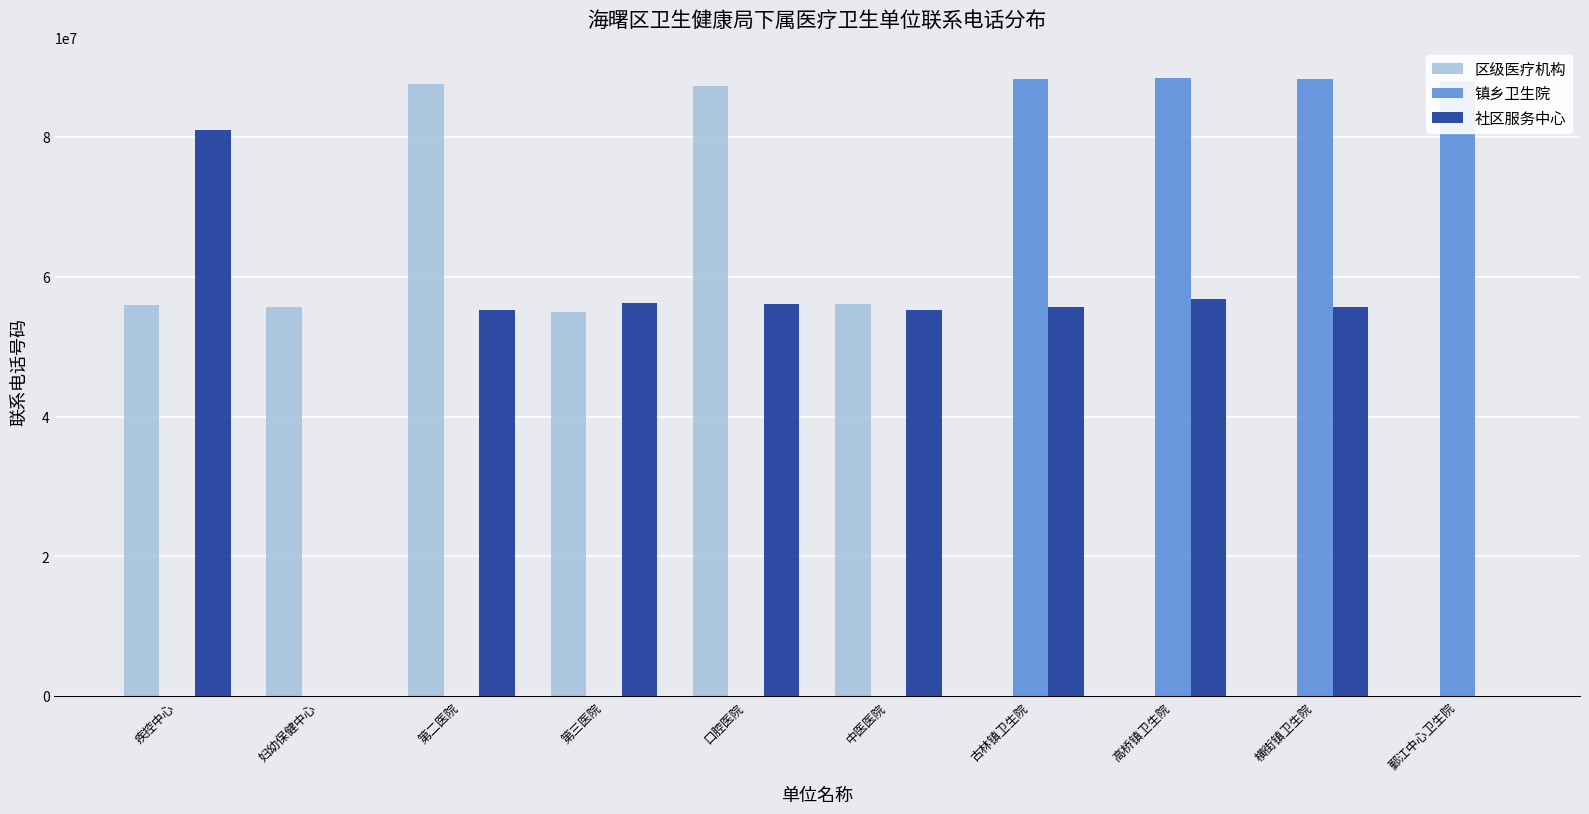

What value does the 社区服务中心 series have at 横街镇卫生院?

55715959